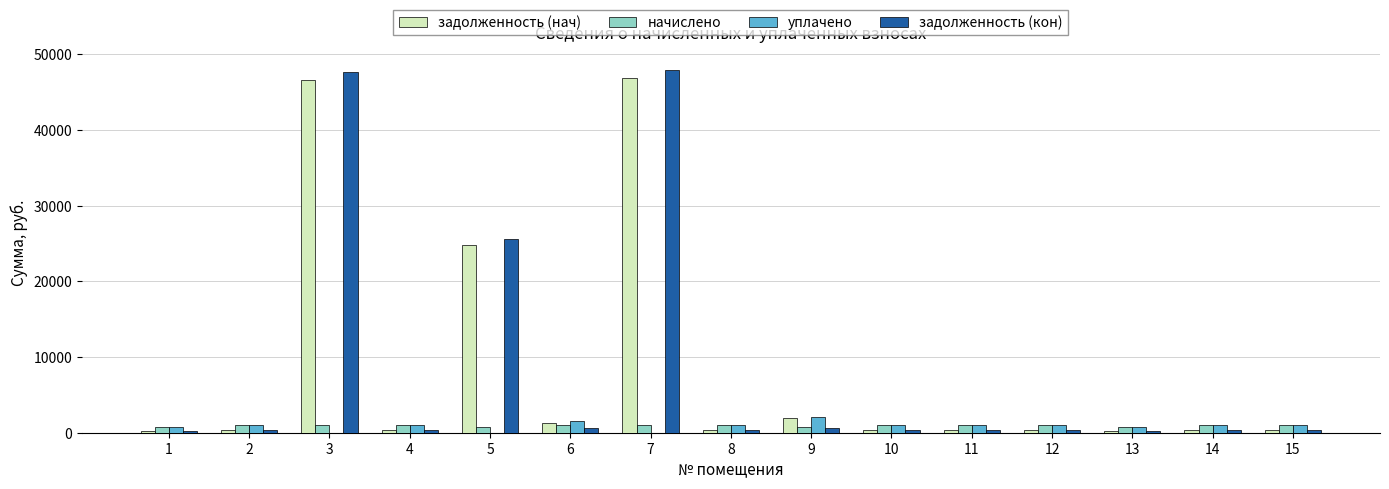

How many groups of bars are there?

15